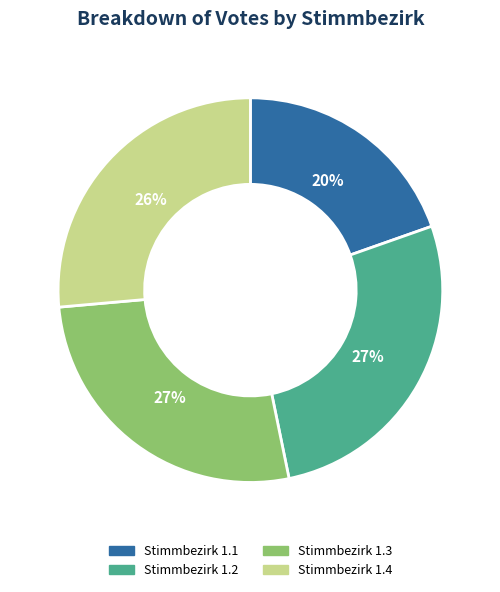

Do Stimmbezirk 1.3 and Stimmbezirk 1.2 together represent more than half of the pie?

Yes